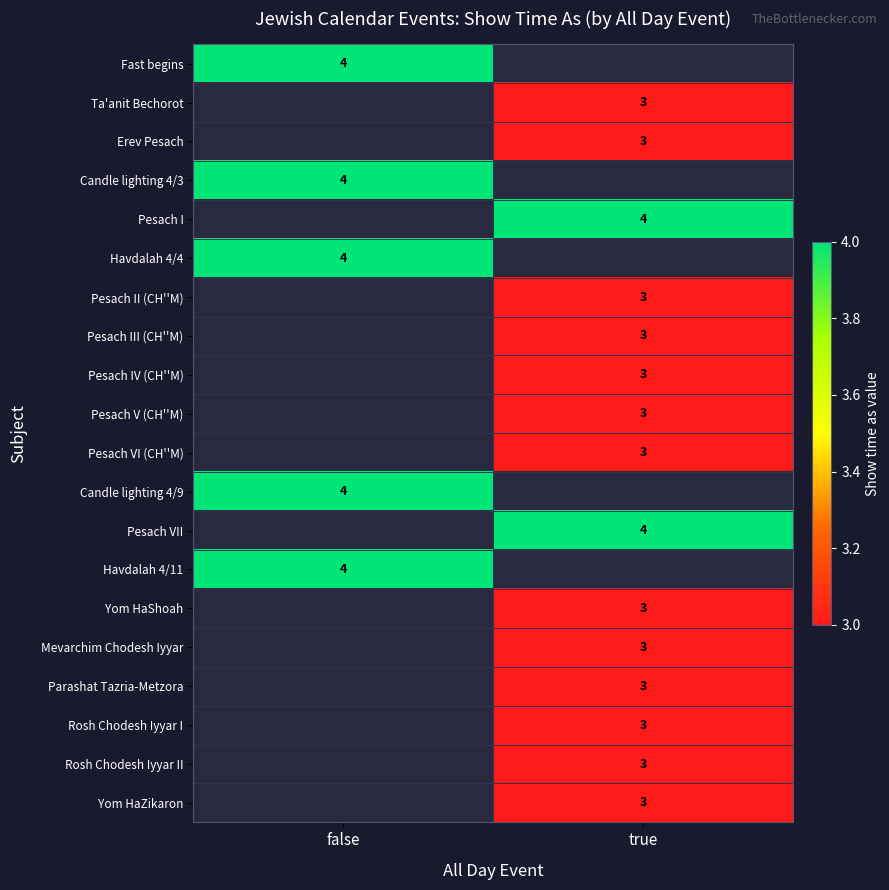

True or false: Candle lighting 4/3 has a value of 4 at false.

True